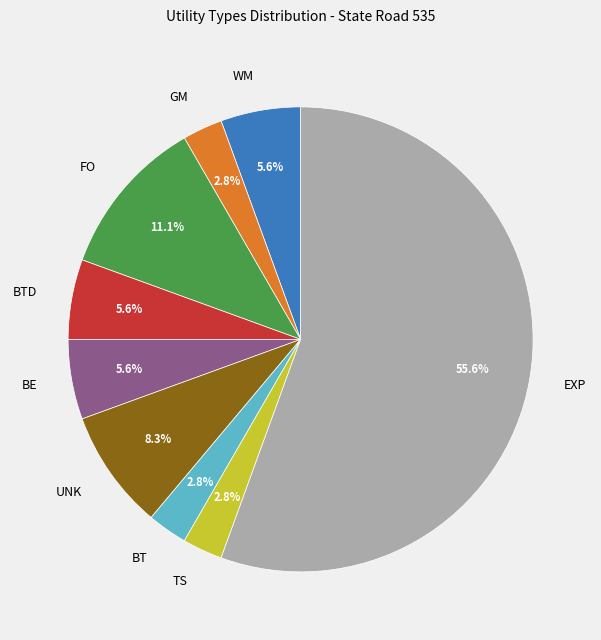

What percentage is the FO slice, to the nearest percent?

11%